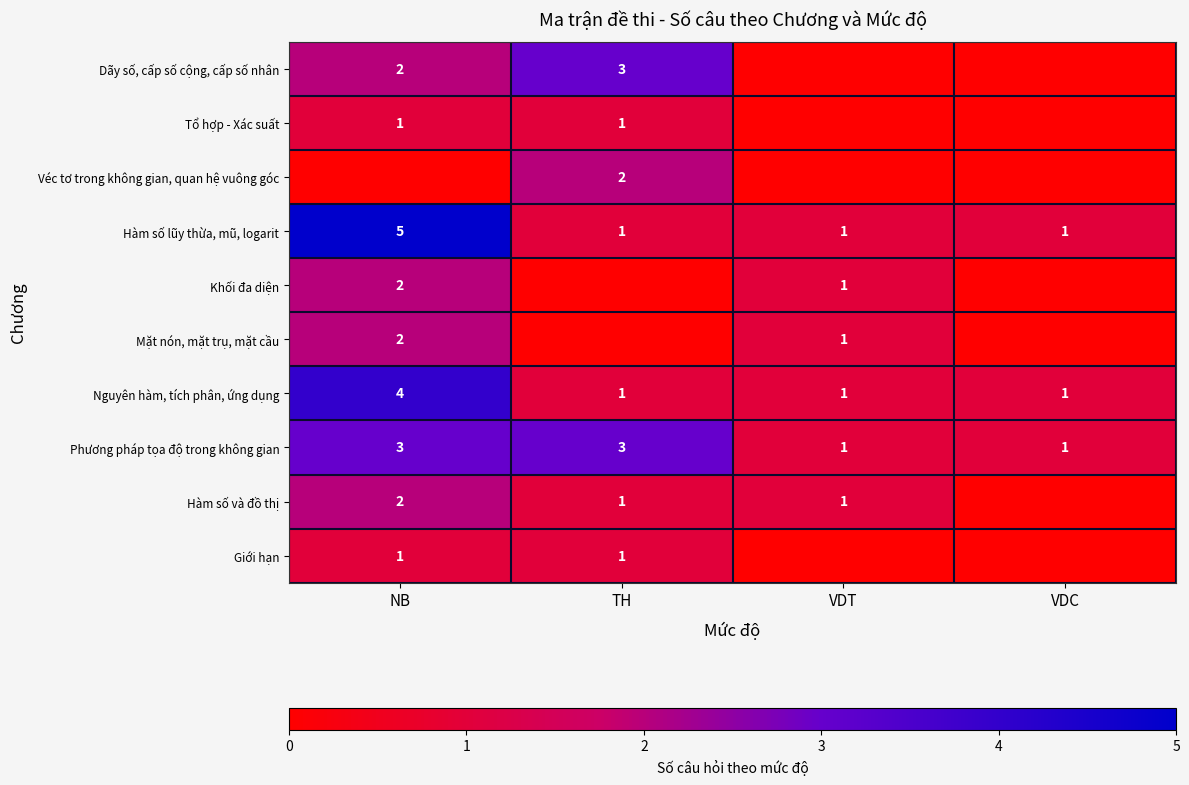

True or false: Mặt nón, mặt trụ, mặt cầu has a value of 0 at VDT.

False